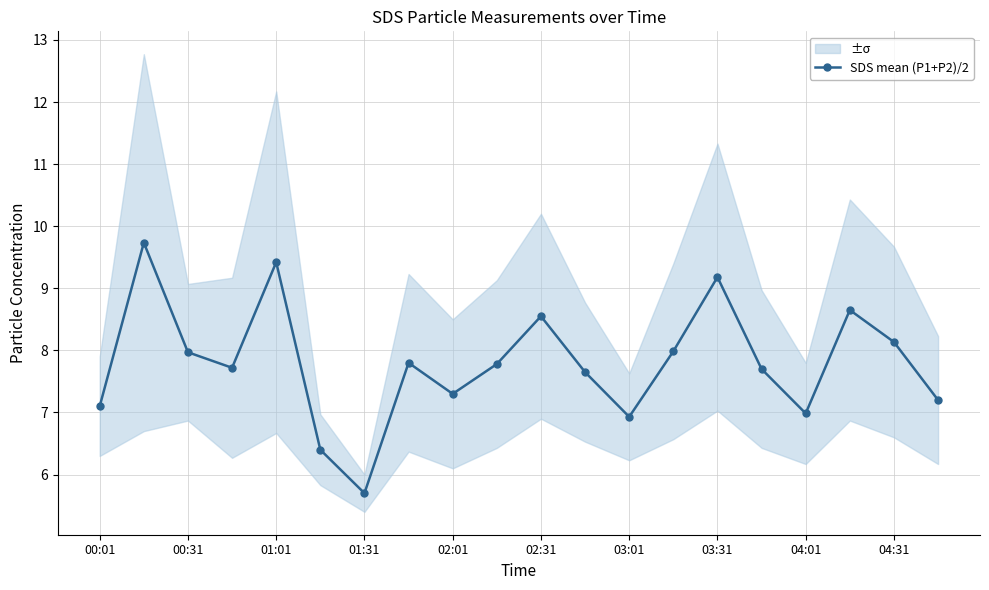

Does the chart display data point markers on the line(s)?

Yes